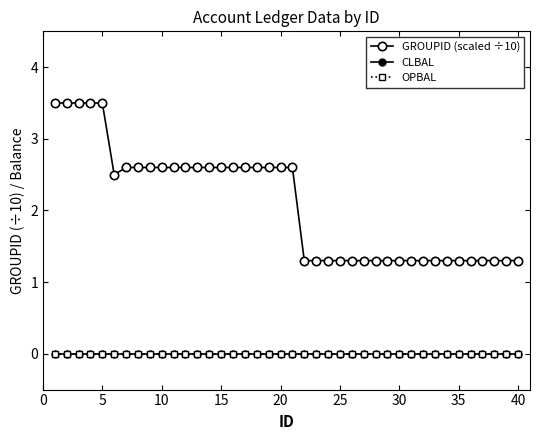

True or false: CLBAL has more than 0 points higher than both neighbors.

False